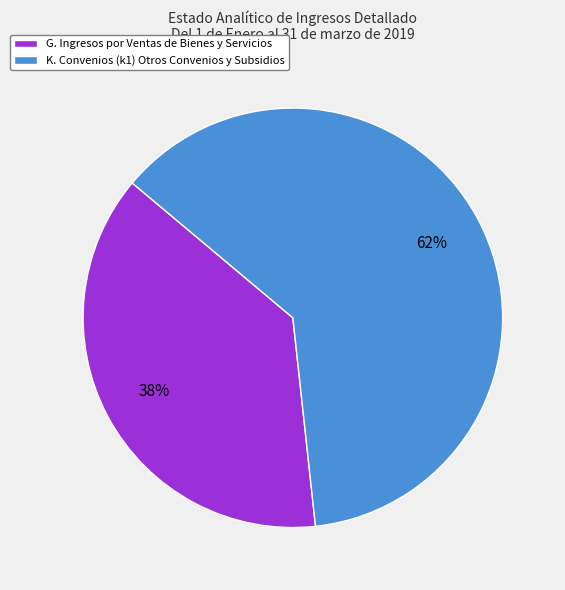

Combined, do K. Convenios (k1) Otros Convenios y Subsidios and G. Ingresos por Ventas de Bienes y Servicios account for over 50%?

Yes